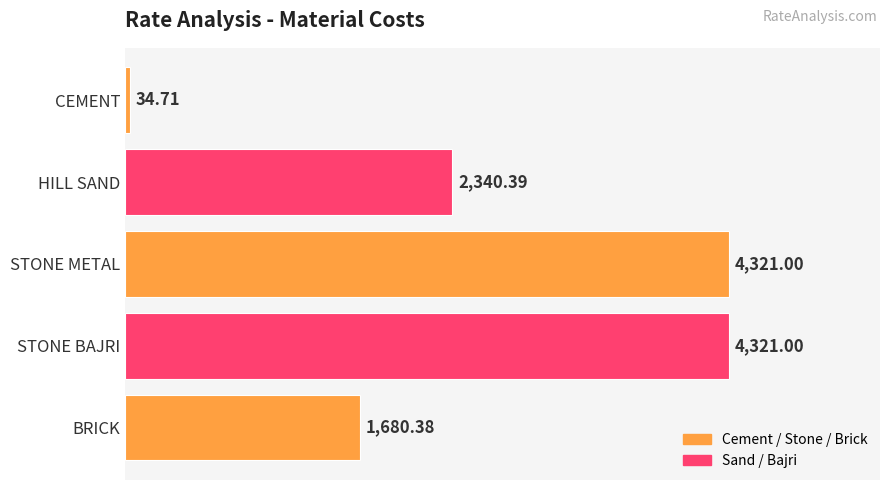

What is the change in value from HILL SAND to BRICK?

-660.0